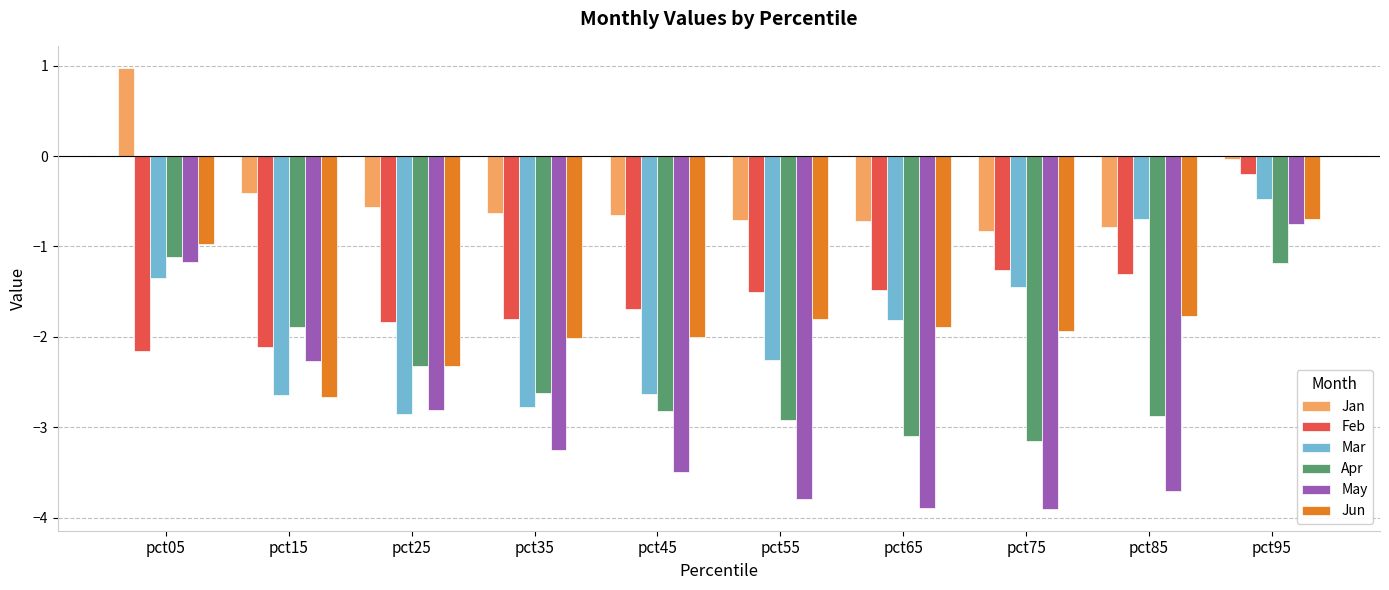

Which series has the largest range (max minus min)?

May